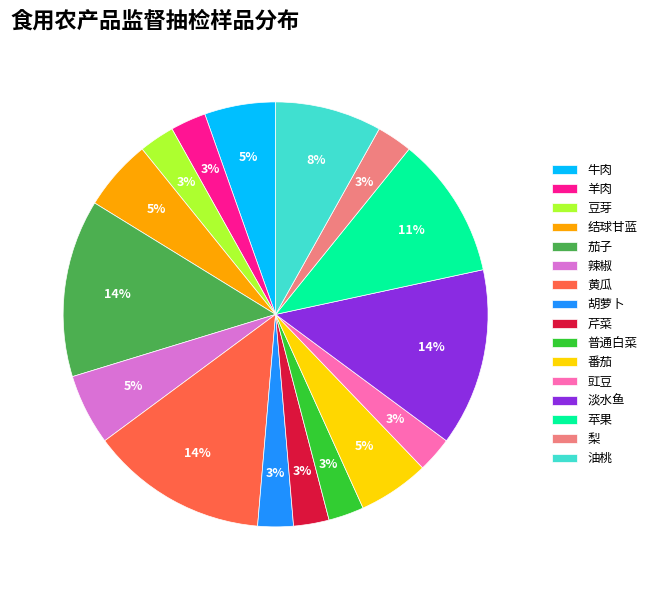

To the nearest percent, what is the difference between the largest and smallest slice percentages?

11%